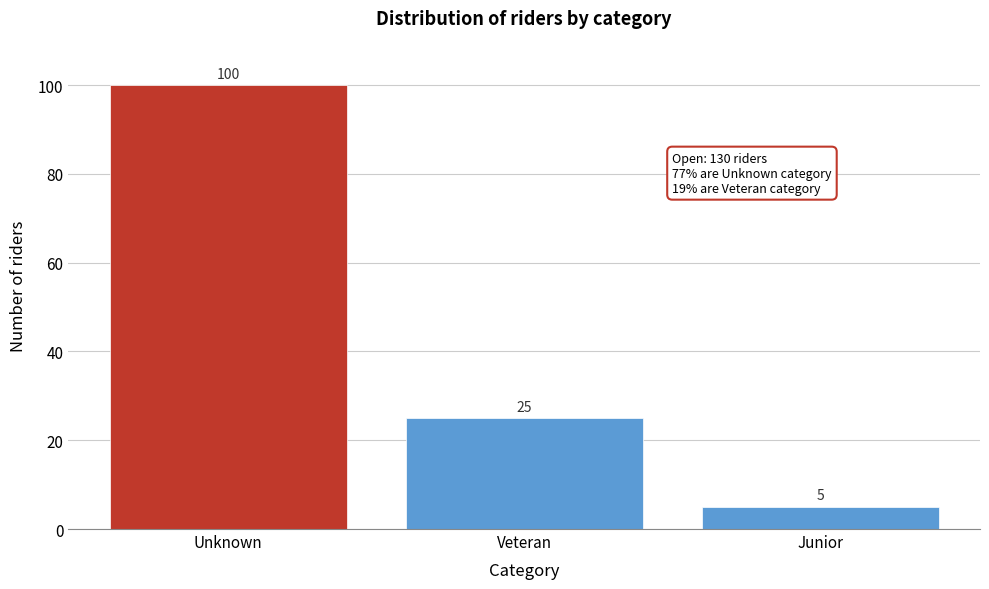

Reading left to right, list all the values displayed in this chart.

Unknown=100	Veteran=25	Junior=5